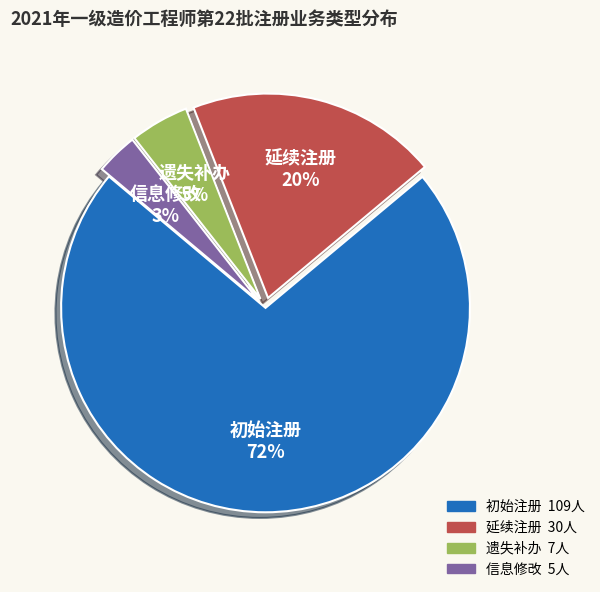

What percentage is the 遗失补办 slice, to the nearest percent?

5%